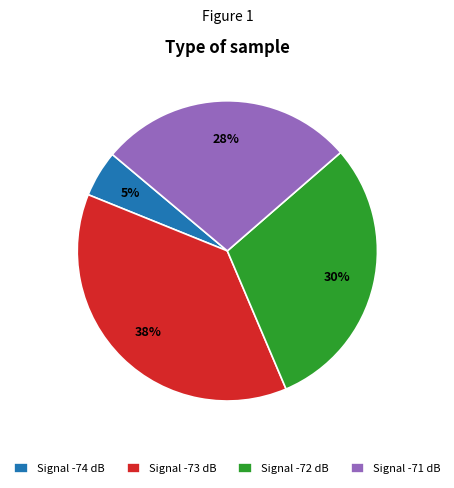

Is there any slice that represents more than half of the pie?

No